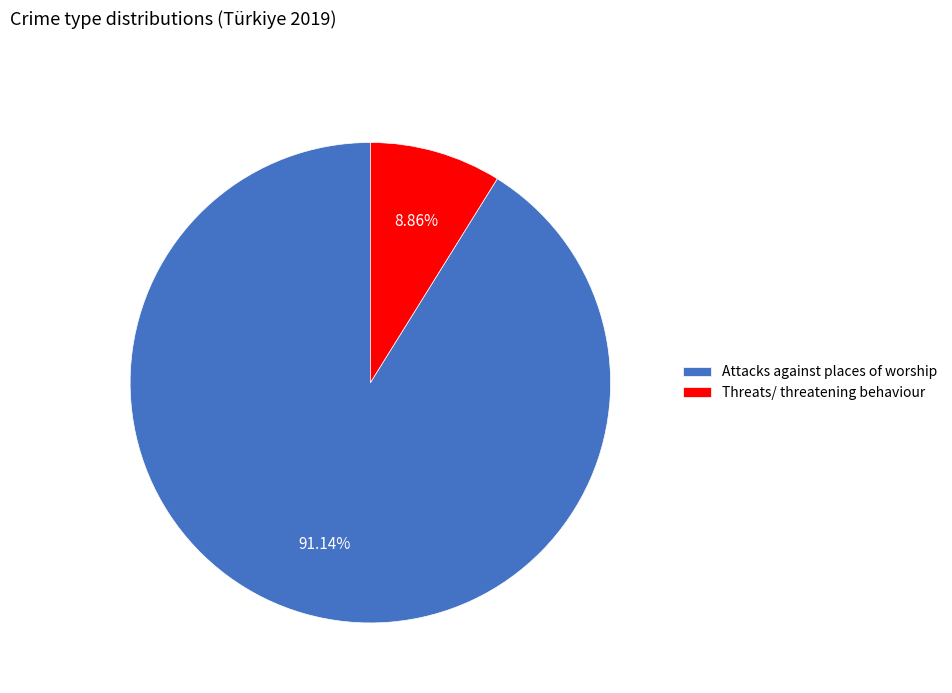

What percentage is the Threats/ threatening behaviour slice, to the nearest percent?

9%